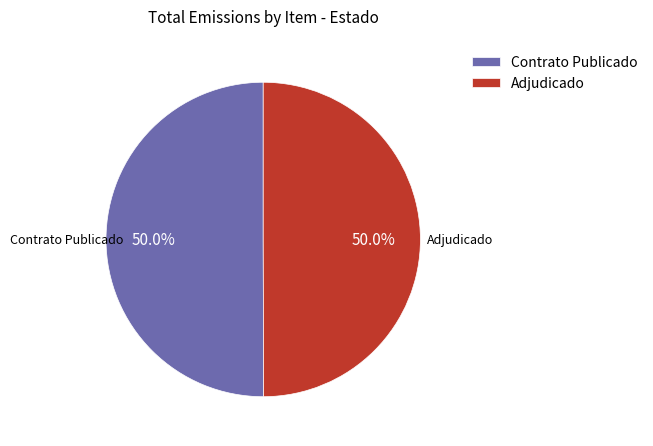

Count the number of slices in the pie.

2